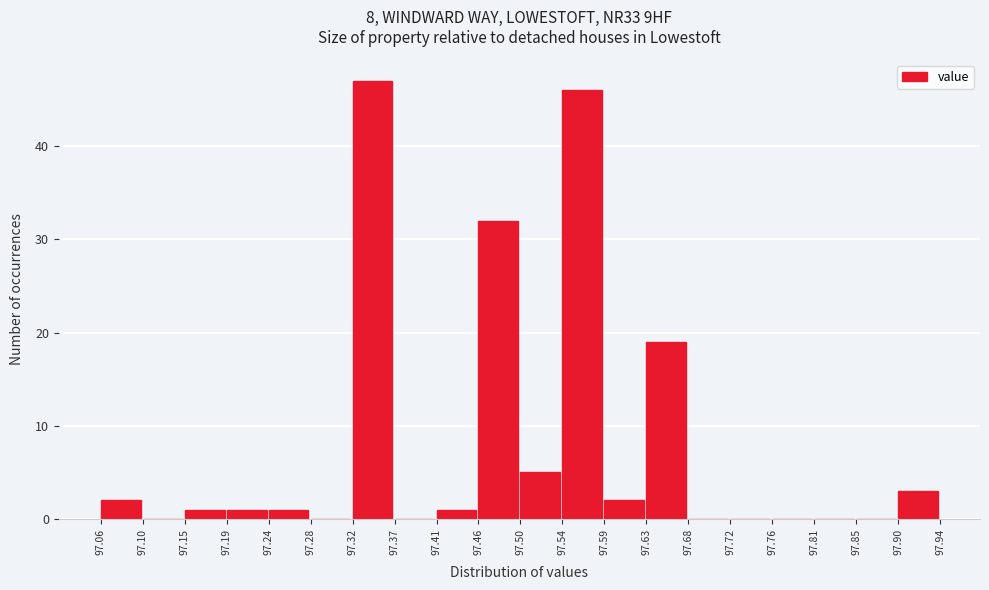

How tall is the bar that spans 97.24 to 97.28 on the x-axis? The values are not printed on the chart, so give them approximately, as read against the axis.

1